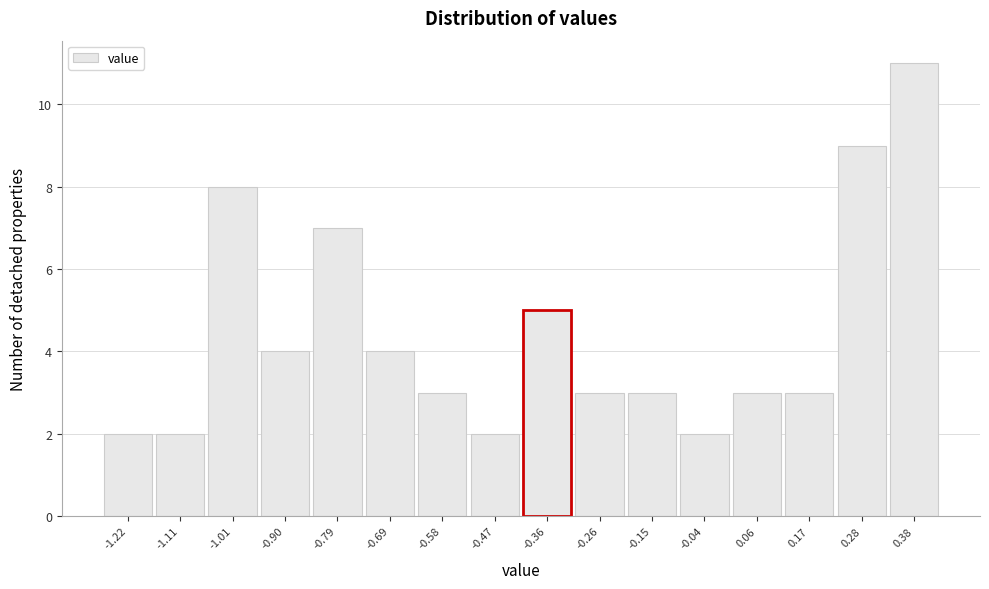

Reading left to right, extract all data points from this chart.

2	2	8	4	7	4	3	2	5	3	3	2	3	3	9	11